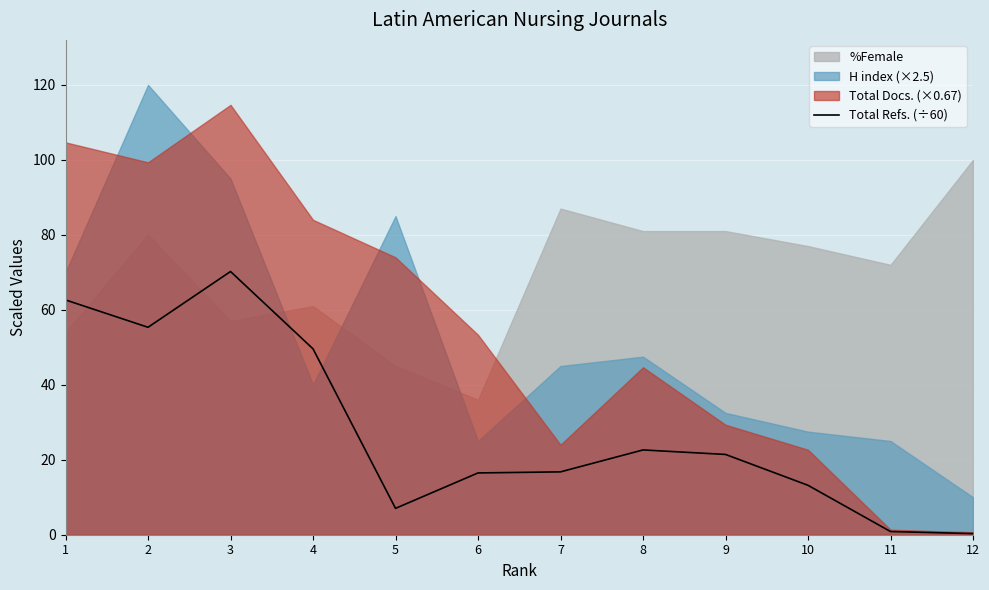

The Total Refs. (÷60) series shows 7.0 at 5. True or false?

True